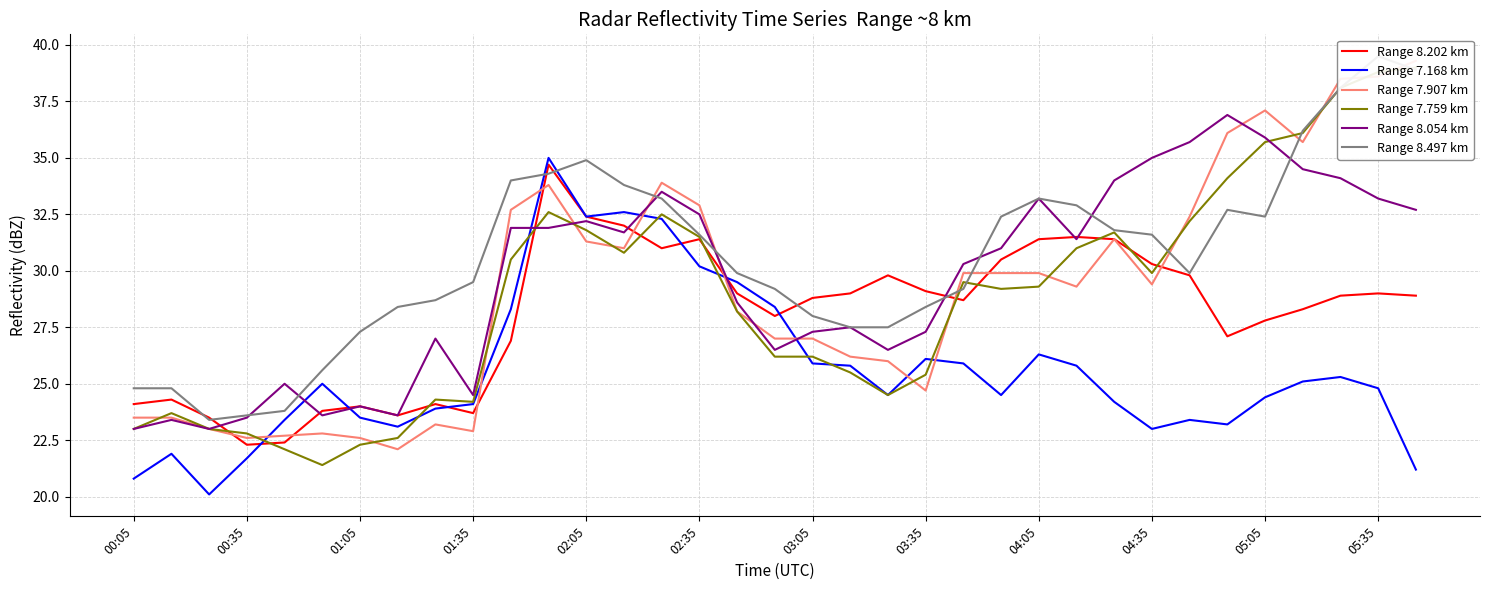

Is it true that Range 8.202 km equals 6.5 at 01:35?

False